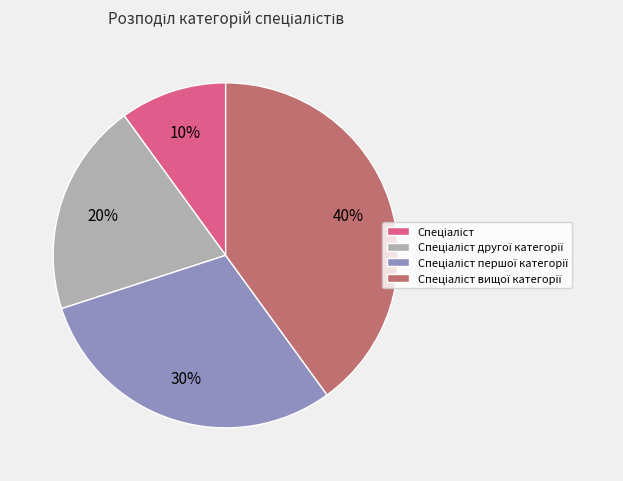

To the nearest percent, what is the difference between the largest and smallest slice percentages?

30%